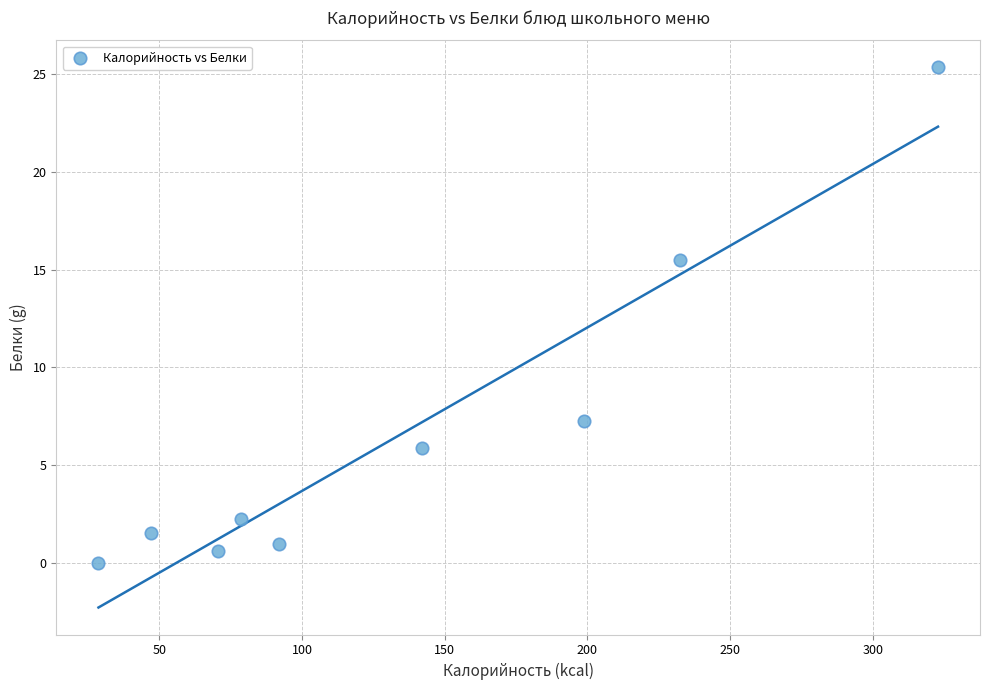

What is the range of X values (max minus min)?

294.1